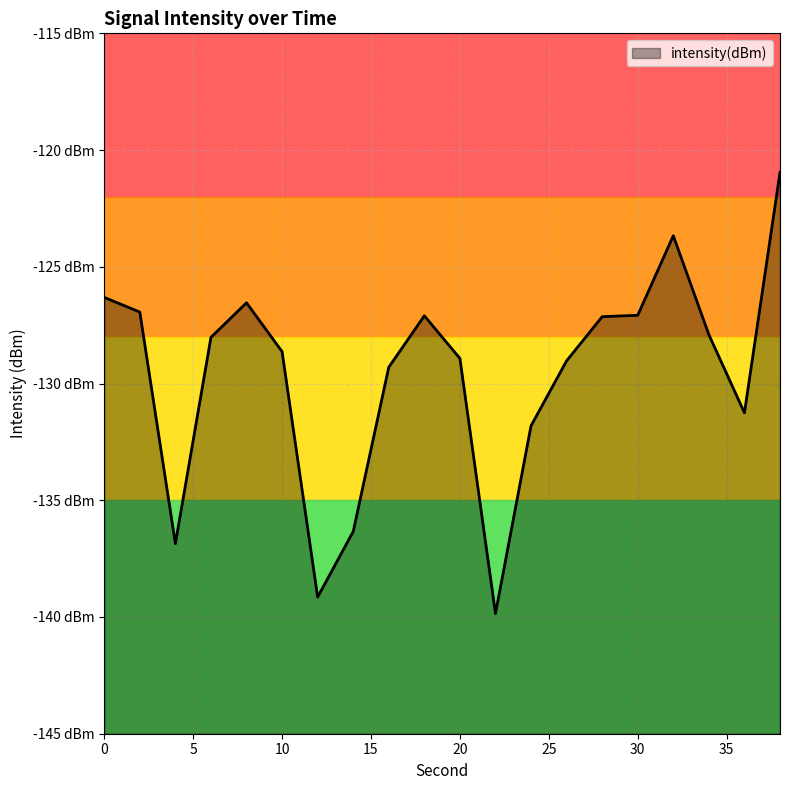

List the labels in order of value, largest first.

38, 32, 0, 8, 2, 30, 18, 28, 34, 6, 10, 20, 26, 16, 36, 24, 14, 4, 12, 22